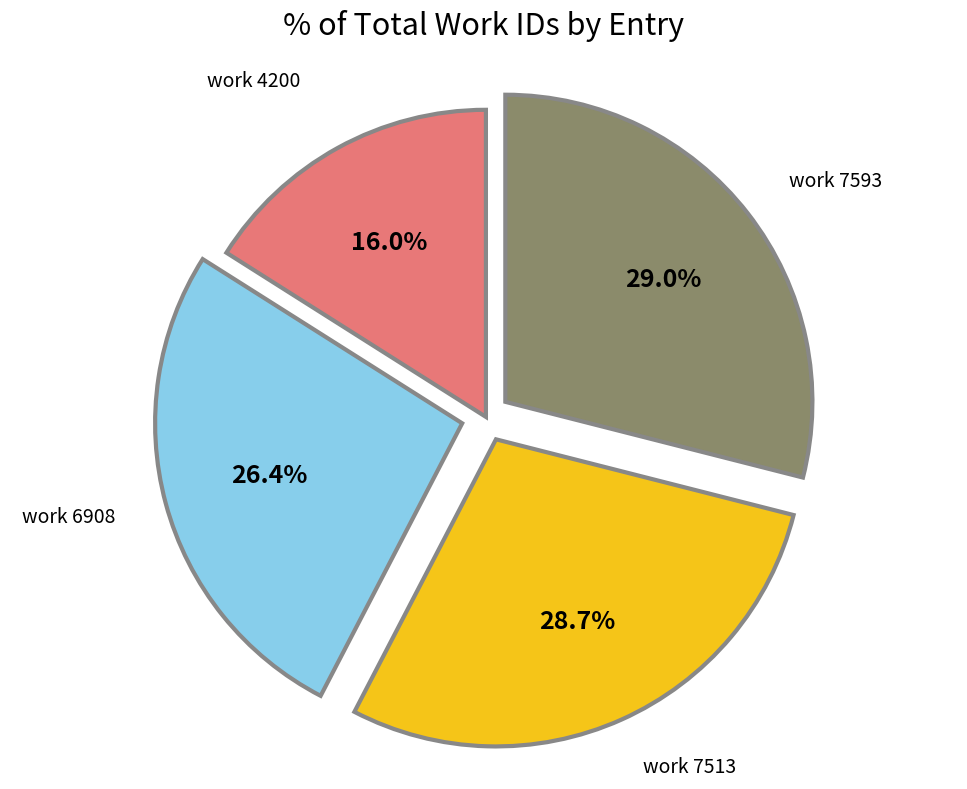

Is there any slice that represents more than half of the pie?

No